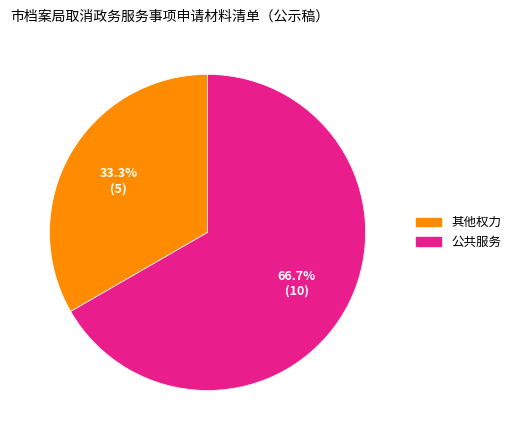

Is it true that 公共服务 is 67% of the pie?

True